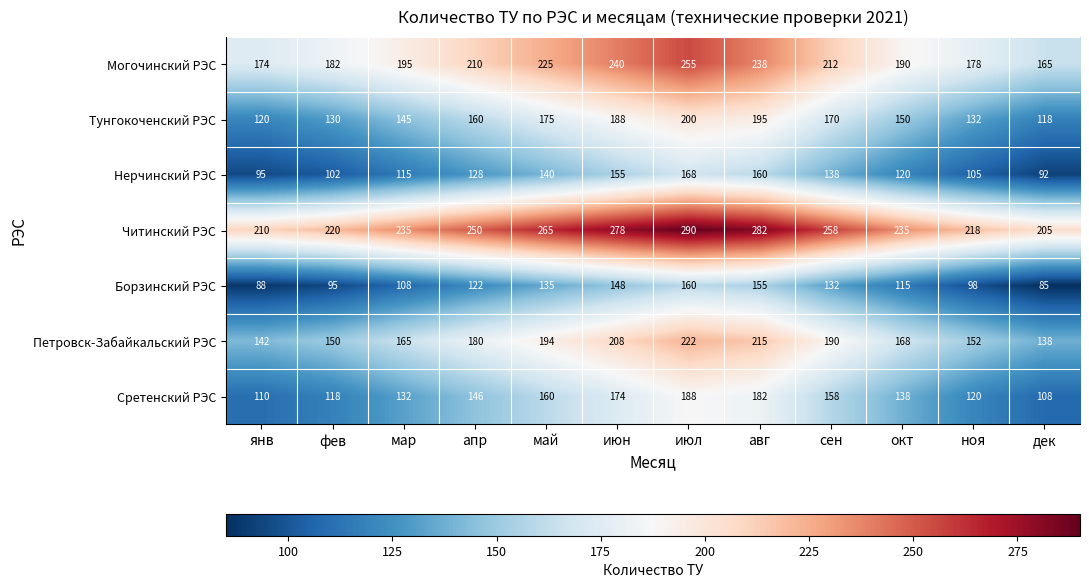

Read the Борзинский РЭС value at мар, to the nearest 5.

110